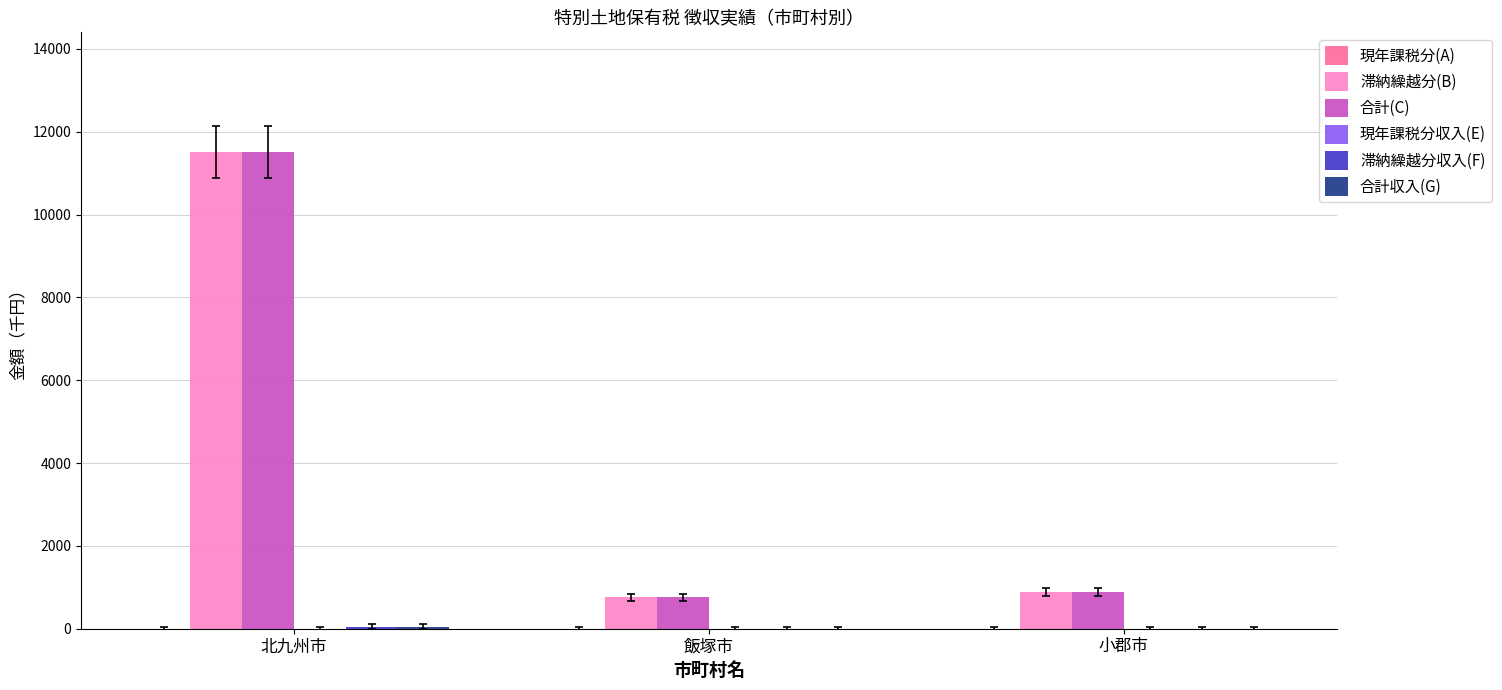

Count the number of data series in this chart.

4